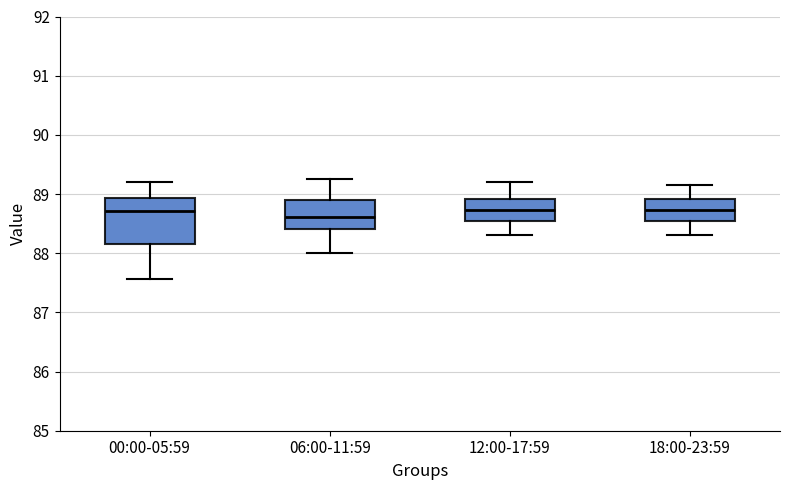

Comparing the boxes themselves (not the whiskers), which one is the tallest?

00:00-05:59